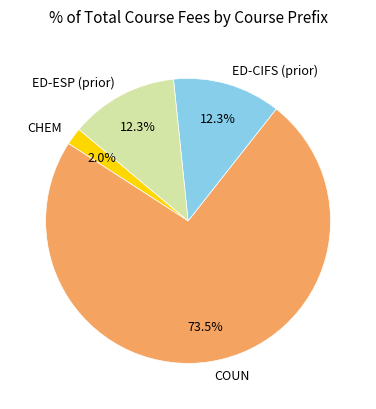

Which category accounts for the majority?

COUN